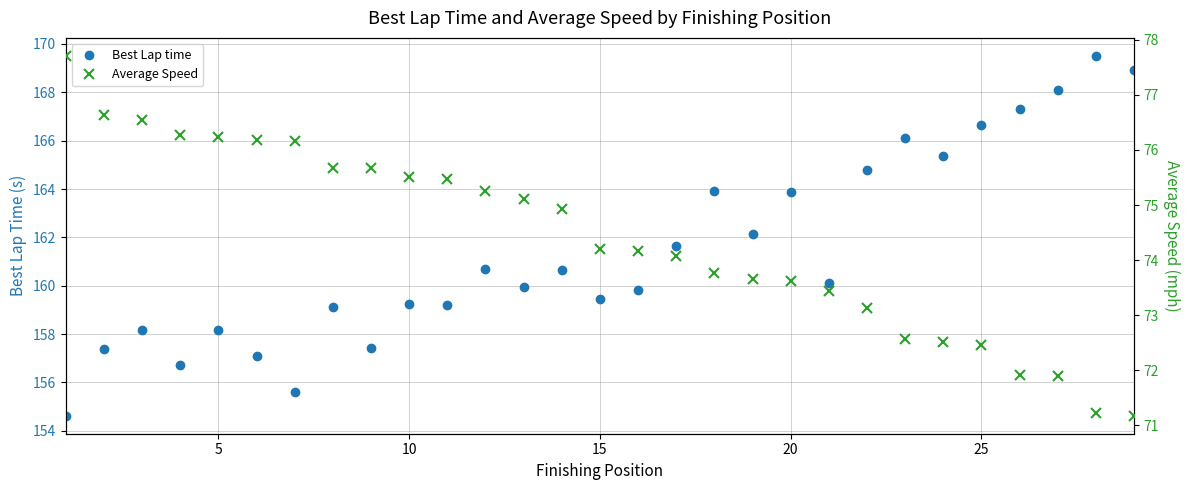

At how many categories does at least one series exceed 89?

29